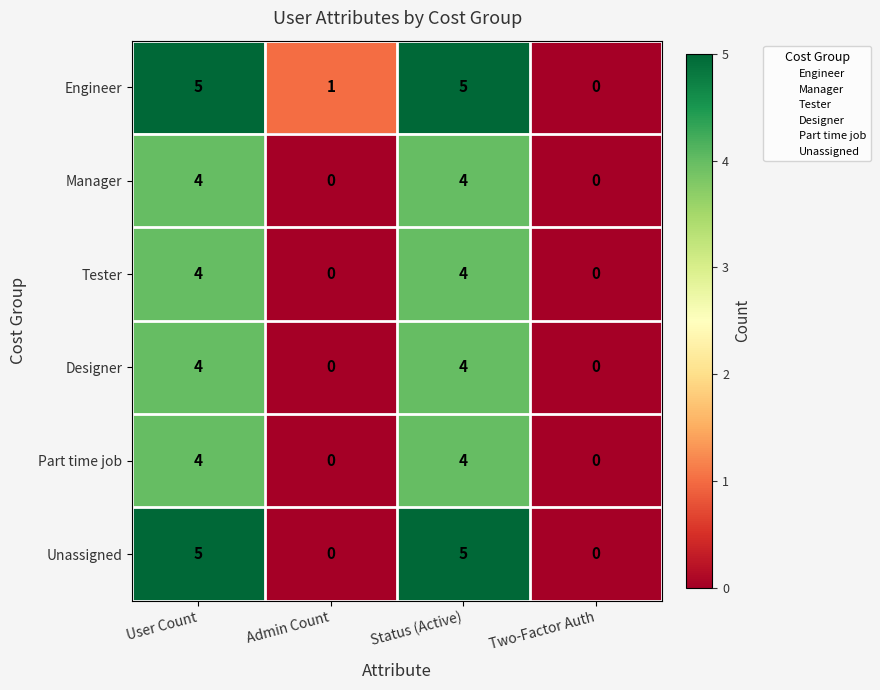

What is the difference between the maximum and minimum values in the Part time job series?

4